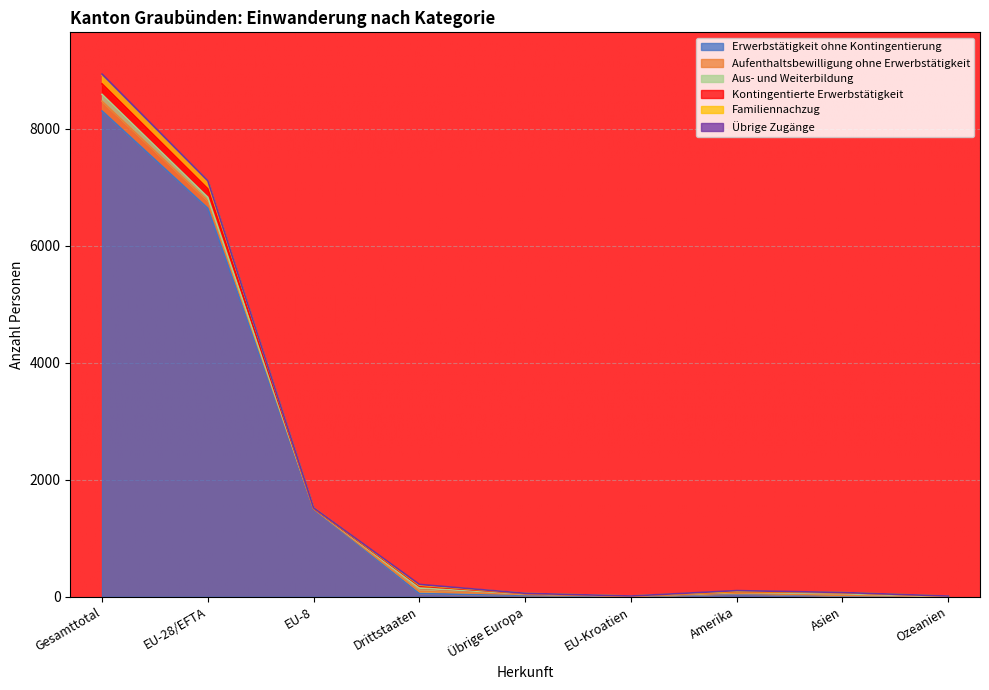

How many intersections are there between Erwerbstätigkeit ohne Kontingentierung and Aus- und Weiterbildung?

4